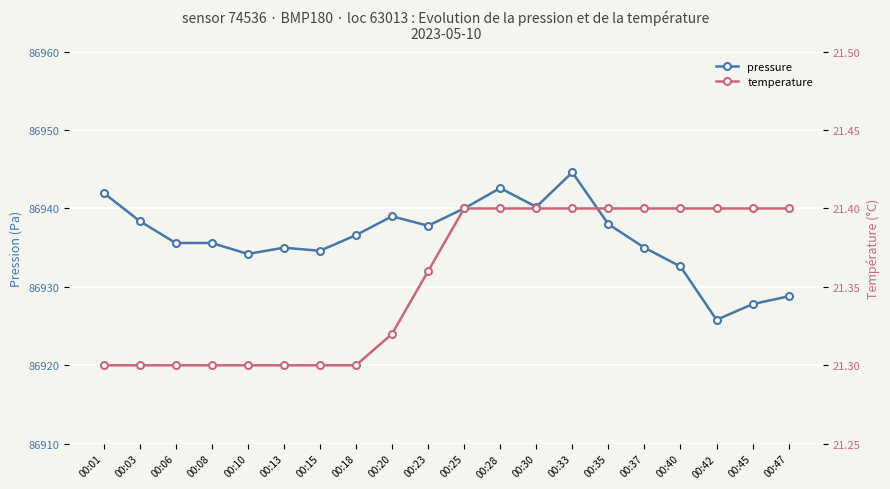

Read the pressure value at 00:25.

86940.0